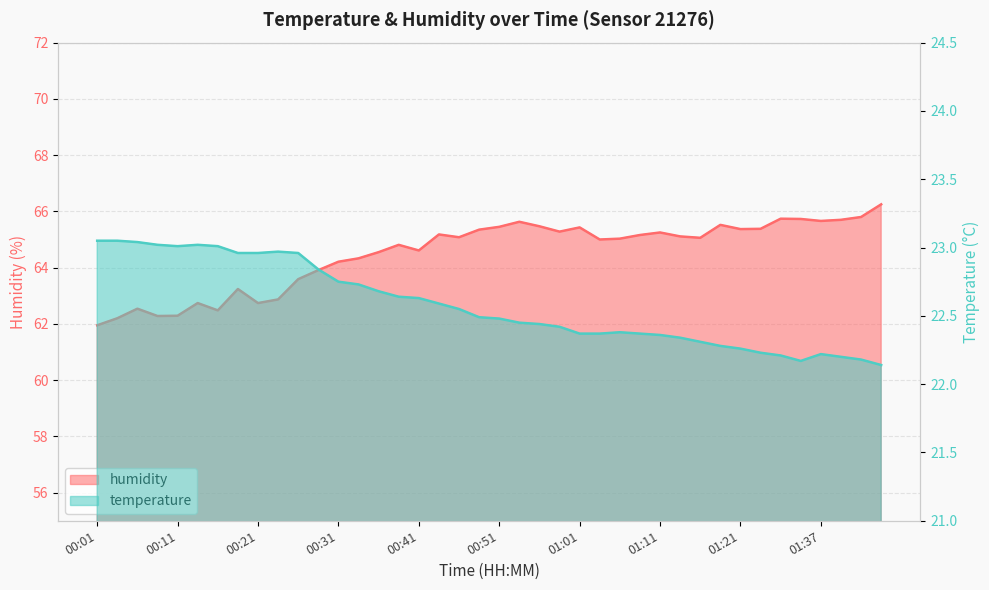

True or false: temperature has more than 0 points higher than both neighbors.

True